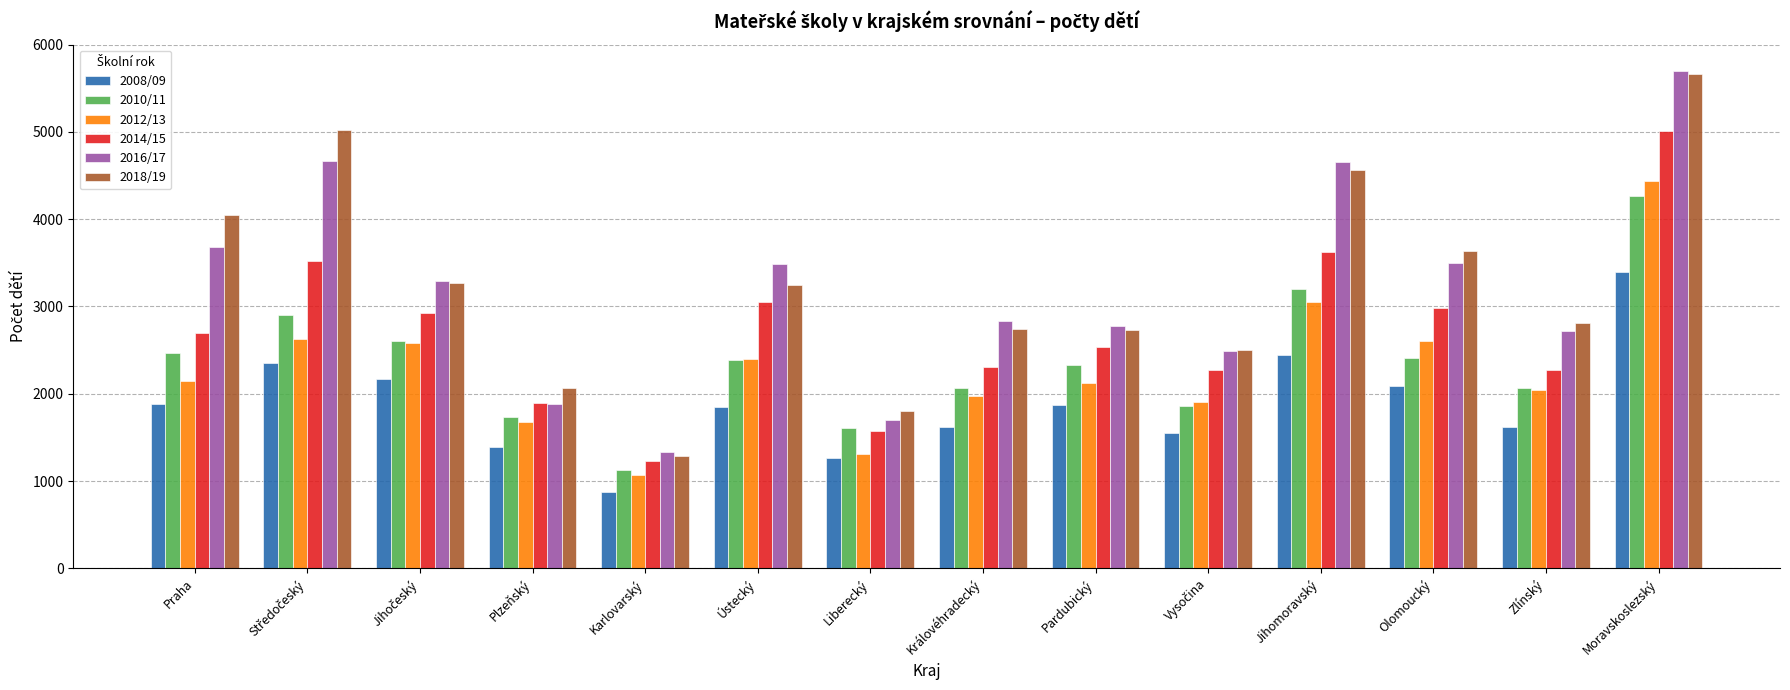

What are all the series names shown in the legend?

2008/09, 2010/11, 2012/13, 2014/15, 2016/17, 2018/19